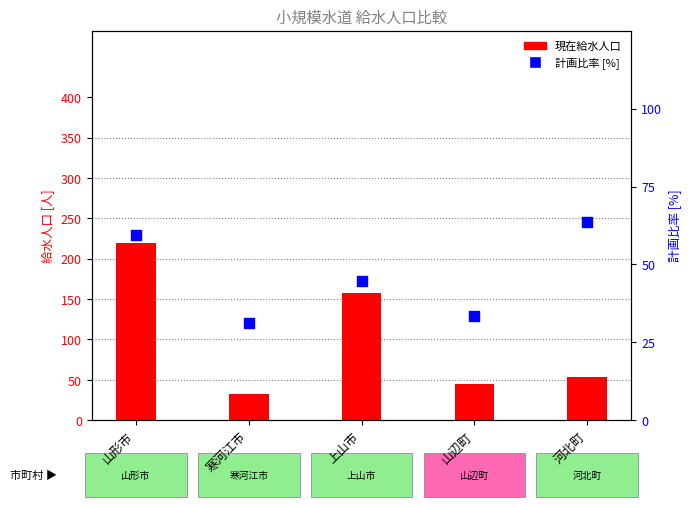

What are all the series names shown in the legend?

現在給水人口, 計画比率